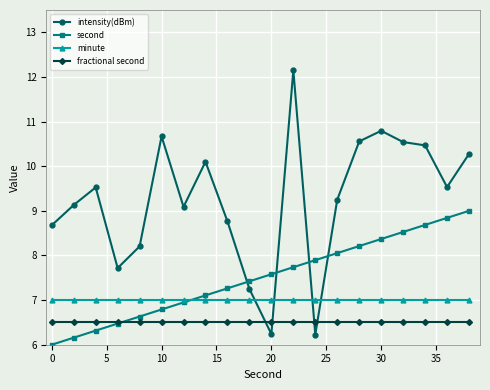

Which series has the largest total across all categories?

intensity(dBm)